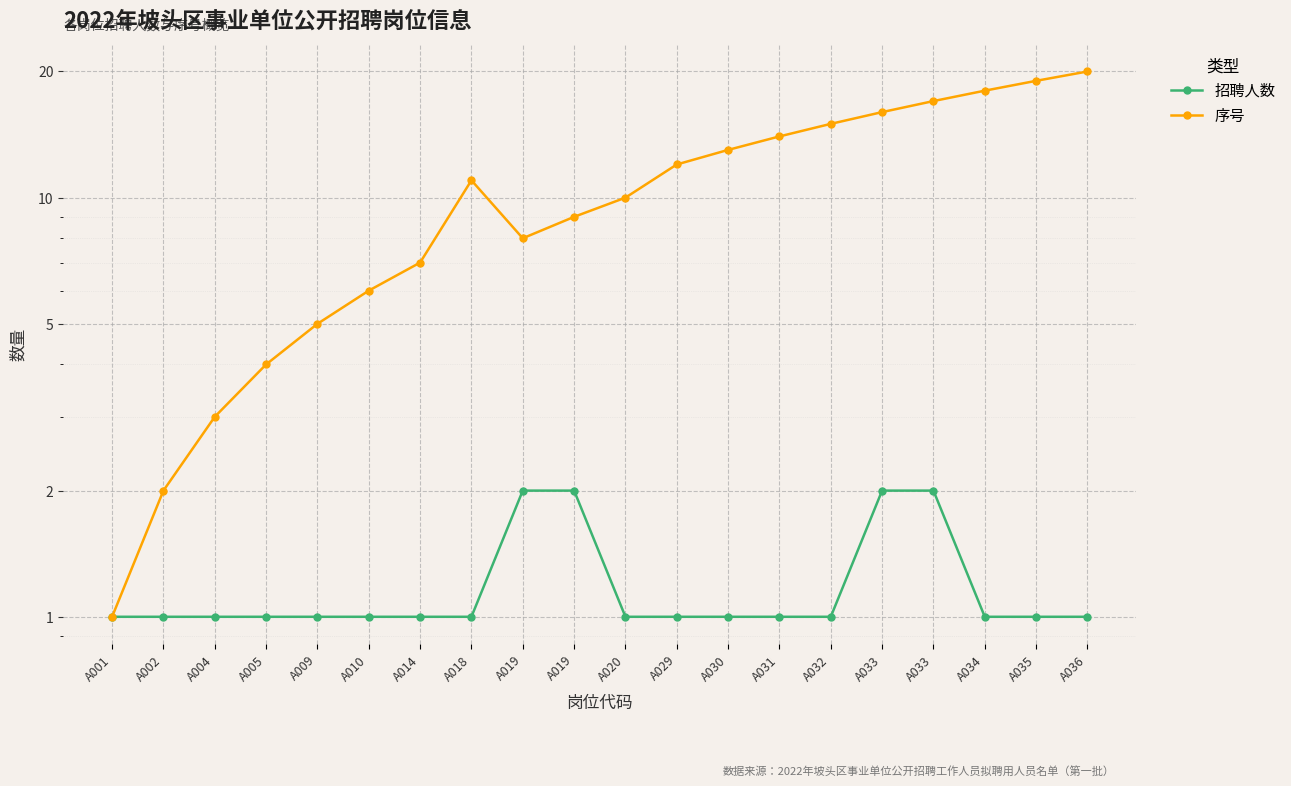

What is the value of the 序号 point at the 2nd from the left?

2